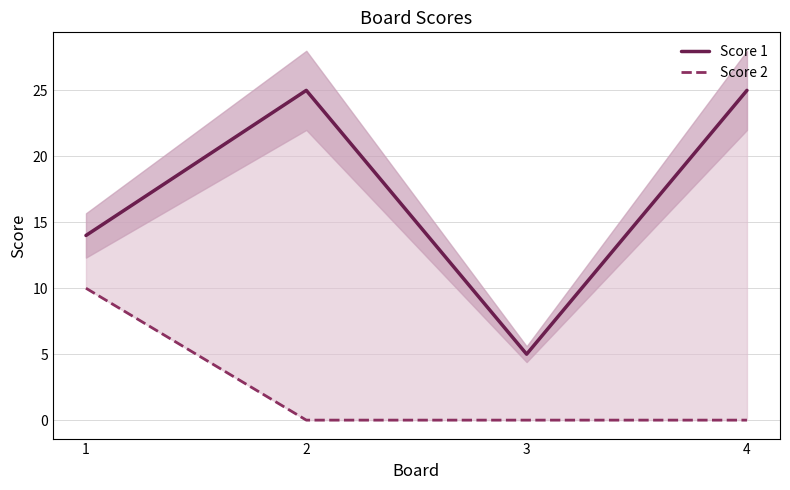

Is it true that Score 1 equals 15 at 2?

False